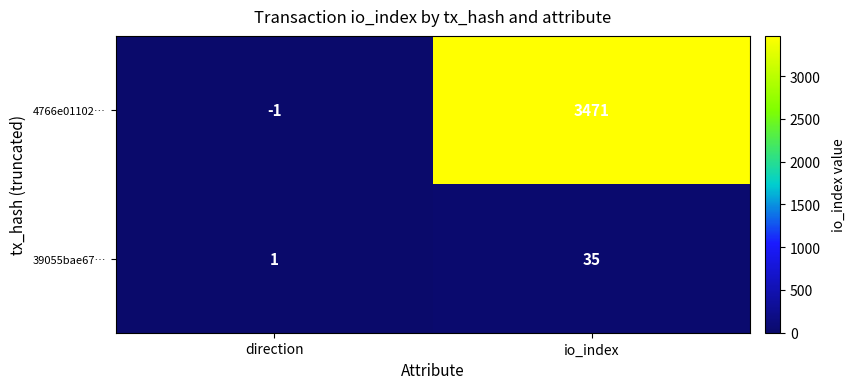

At which category is the sum across all series the highest?

io_index